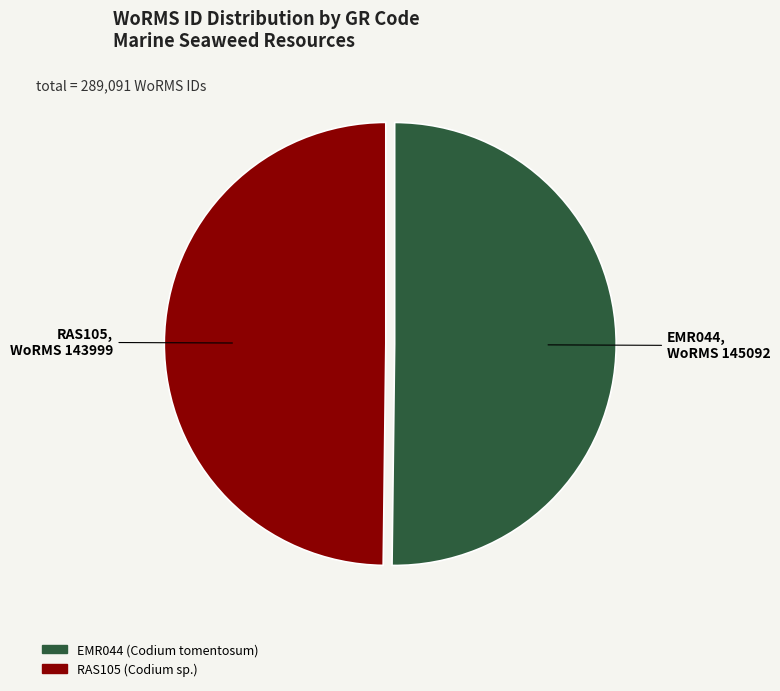

True or false: RAS105 accounts for 39% of the total.

False